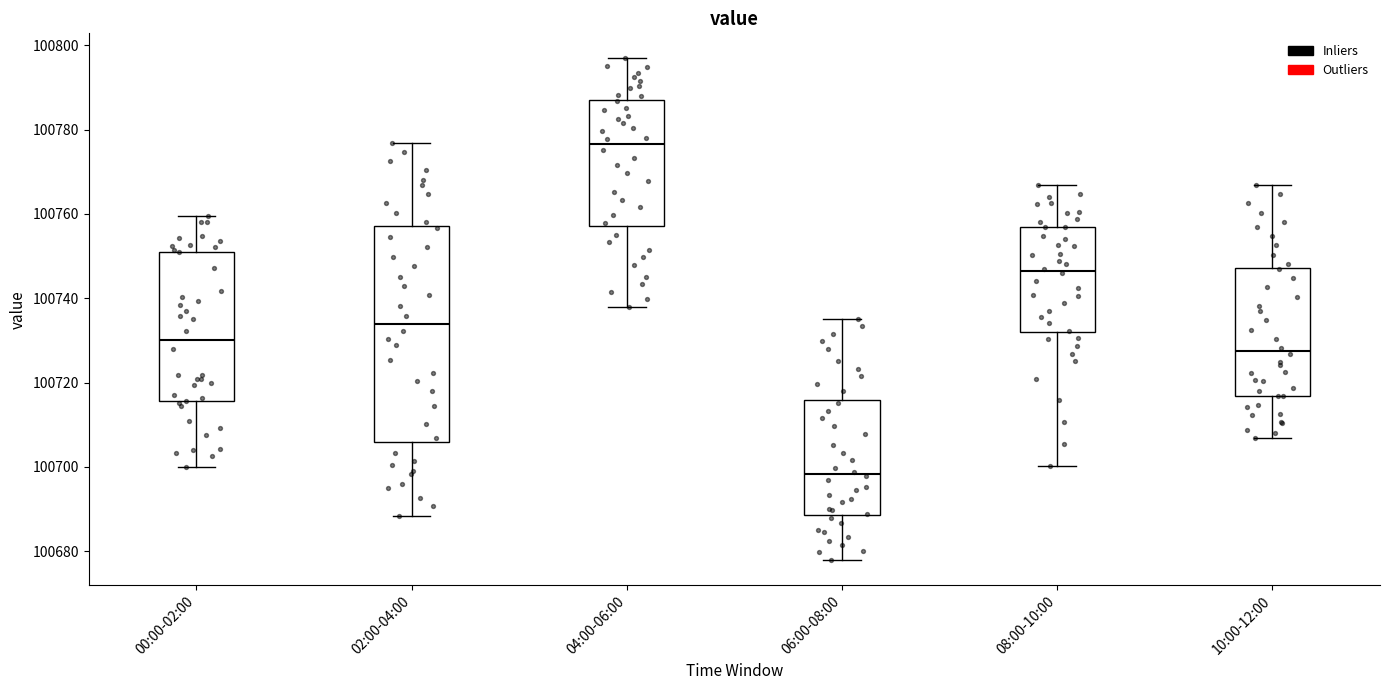

Which box has the lowest median line?

06:00-08:00